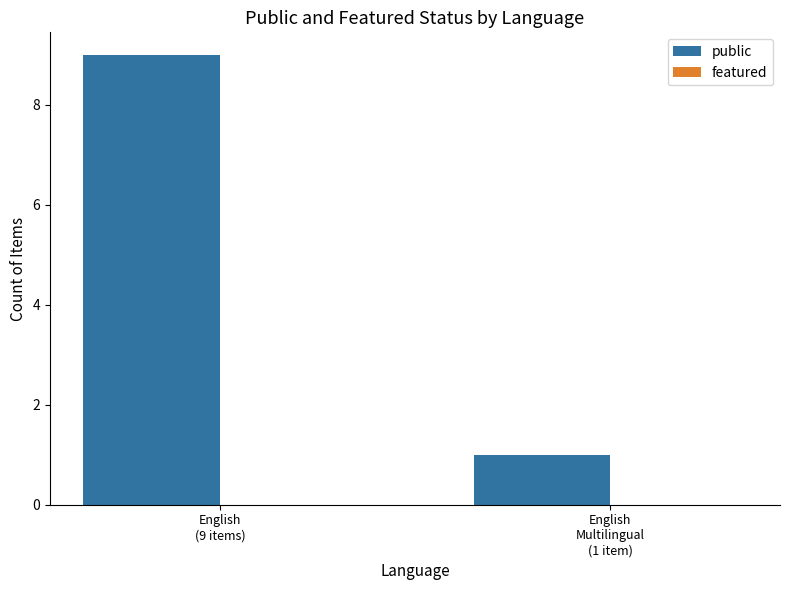

What is the average value?

5